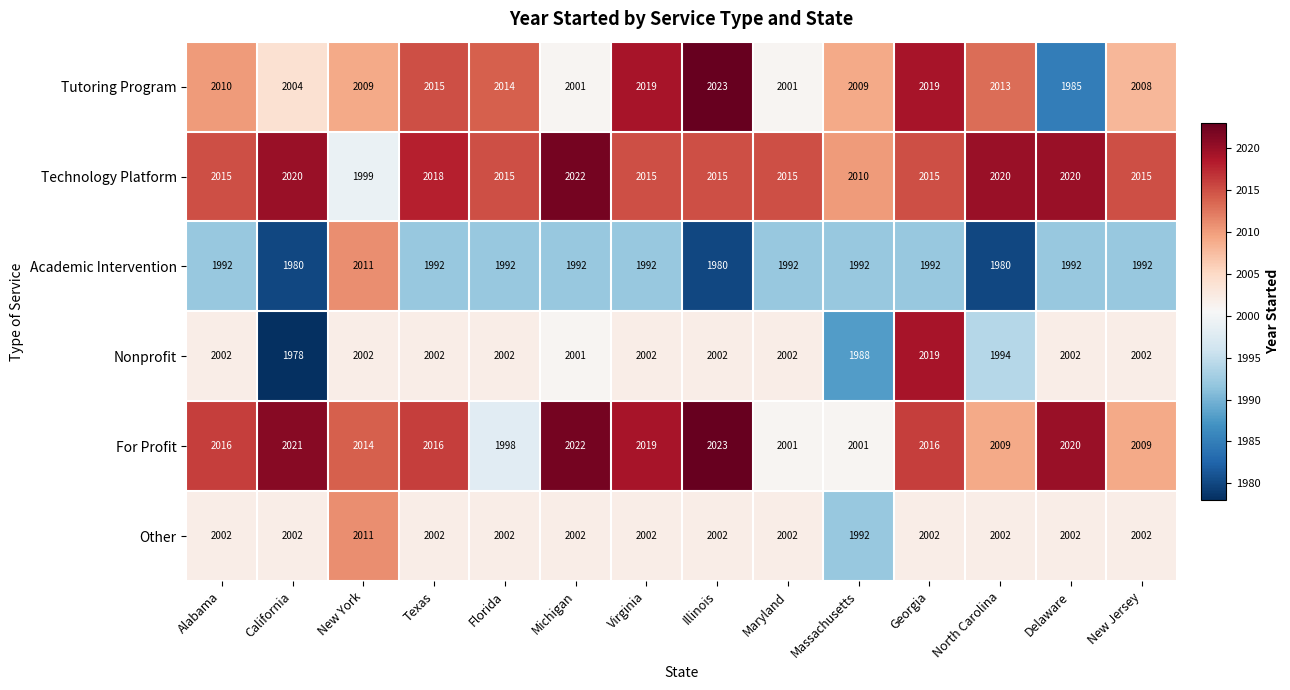

Is it true that Academic Intervention equals 3028 at Alabama?

False